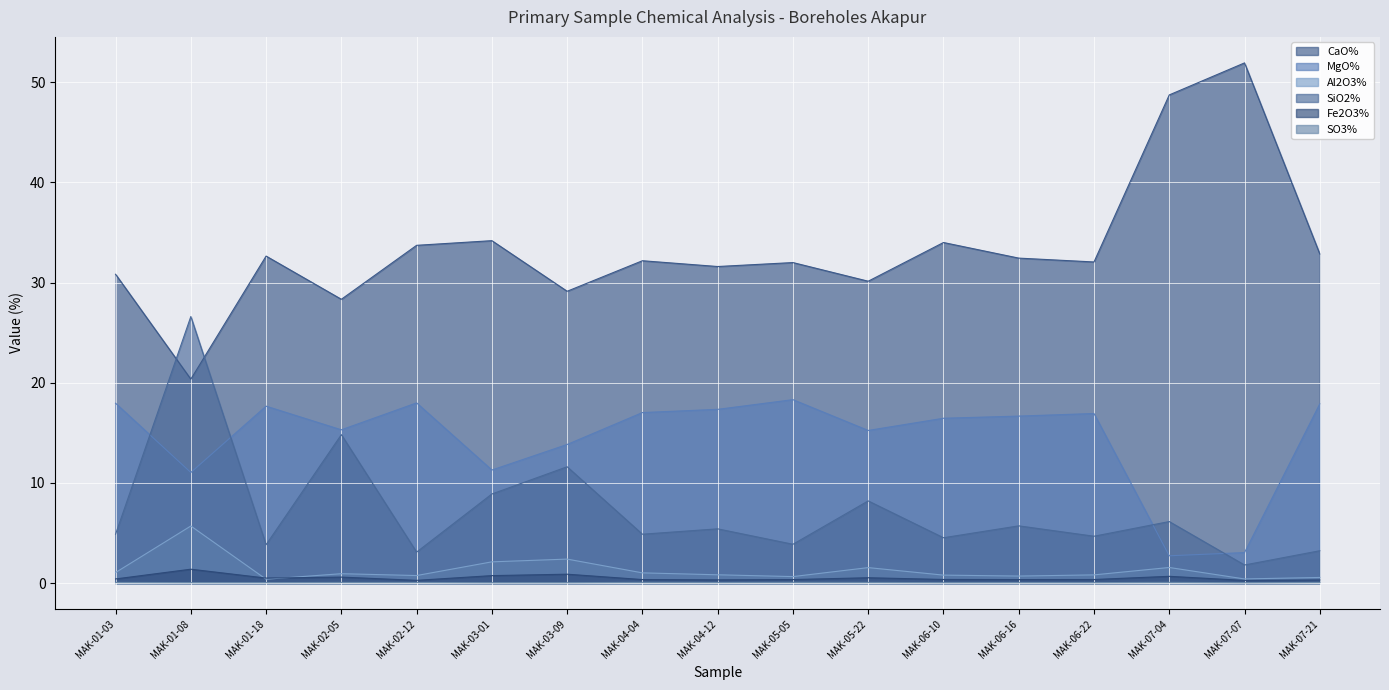

True or false: SiO2% has a value of 8.0 at MAK-03-09.

False